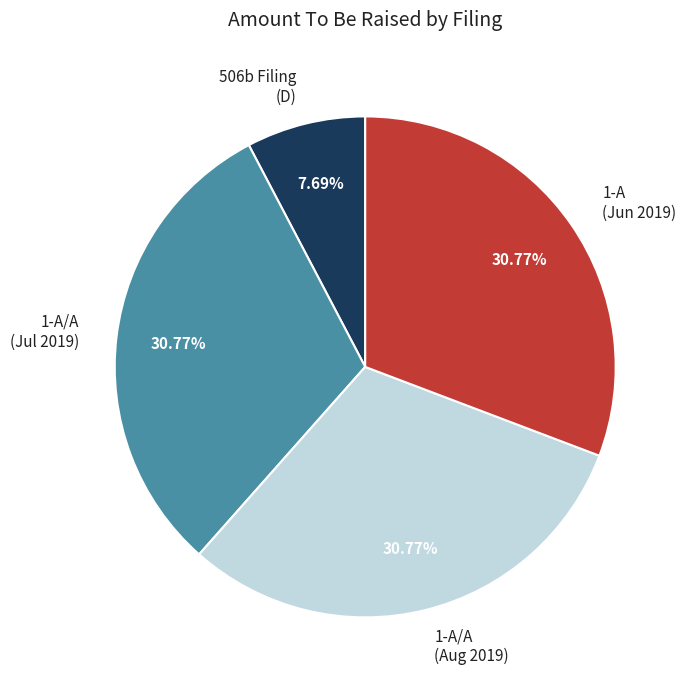

Does any single category account for the majority?

No